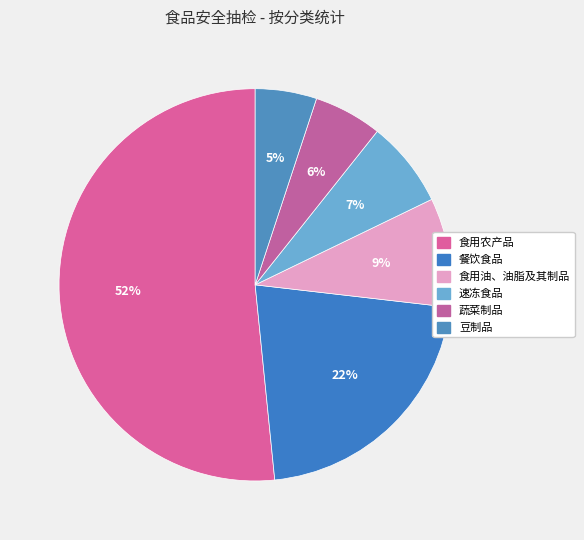

To the nearest percent, what is the difference between the largest and smallest slice percentages?

47%